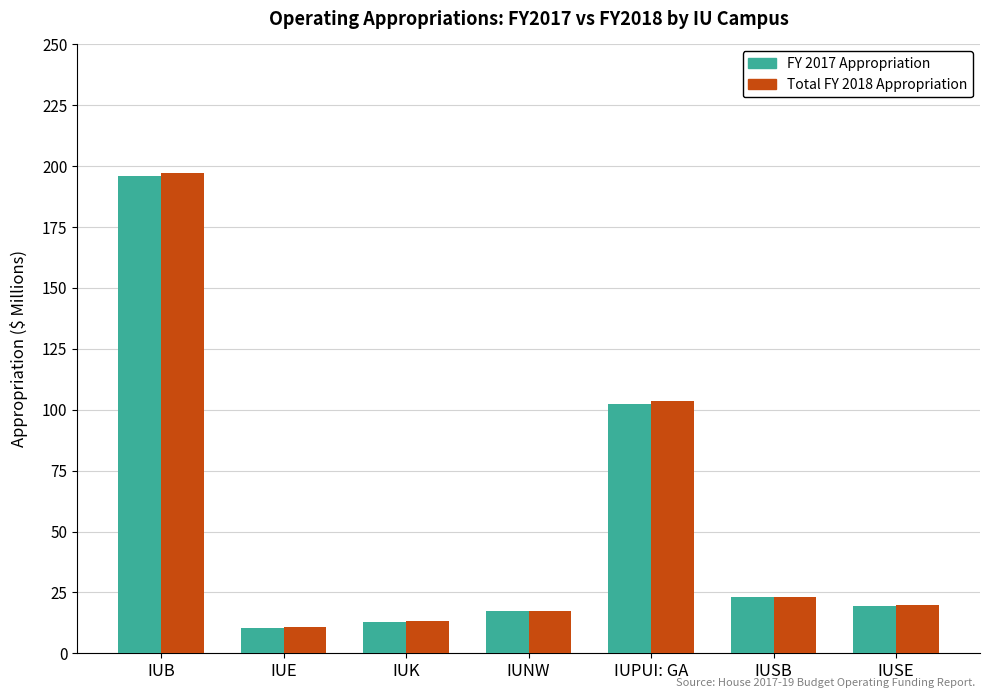

At which category does the chart reach its minimum across all series?

IUE